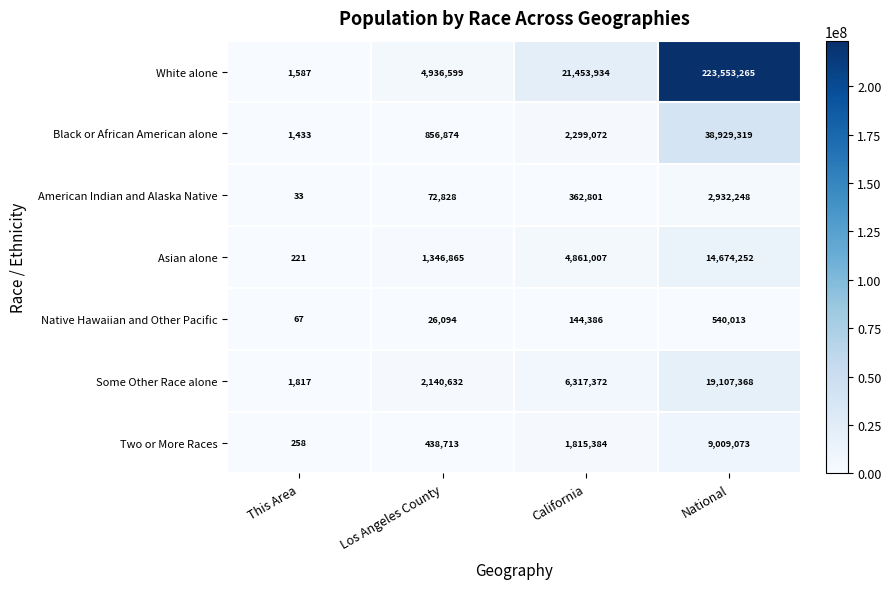

Where is Black or African American alone nearest to the value 19465376?

California